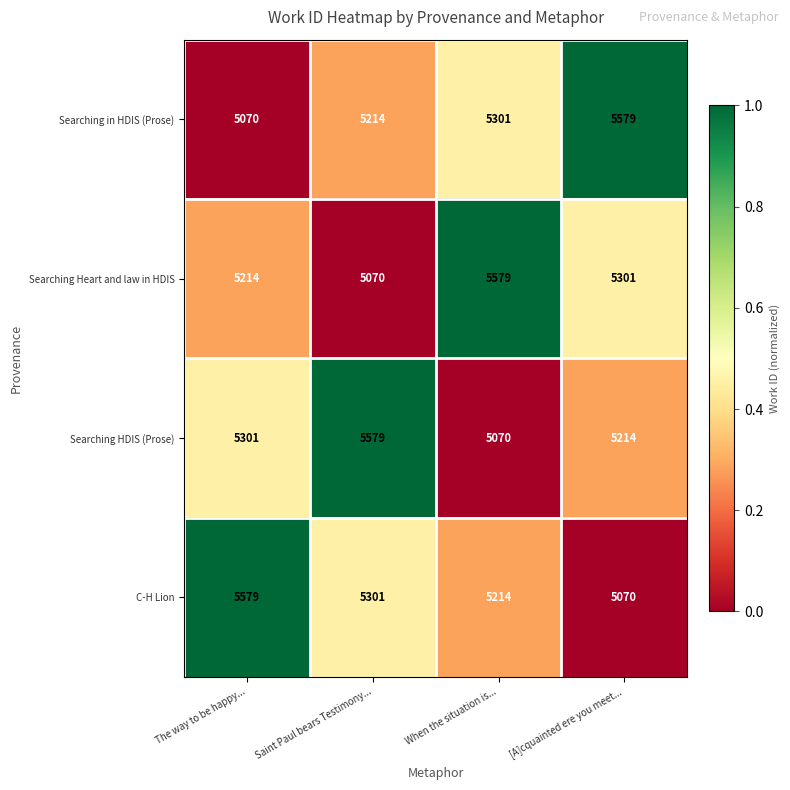

What is the average value of the Searching HDIS (Prose) series?

5291